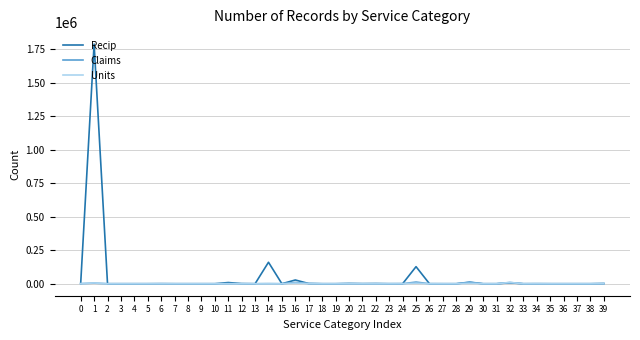

What is the difference between the highest and lowest values at 26?

104